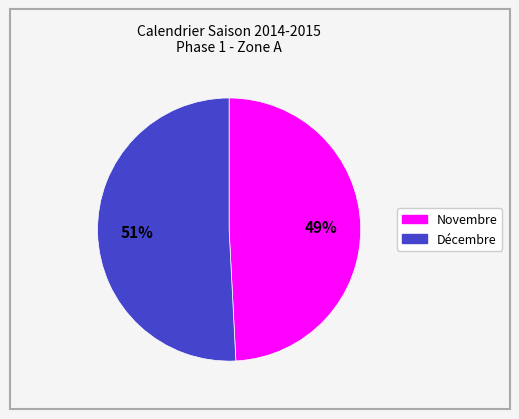

To the nearest percent, what is the difference between the largest and smallest slice percentages?

2%